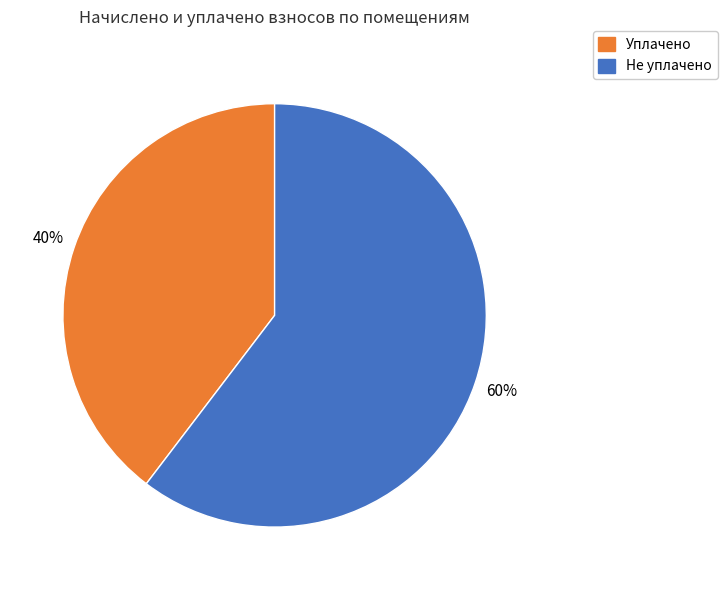

Does any single category account for the majority?

Yes